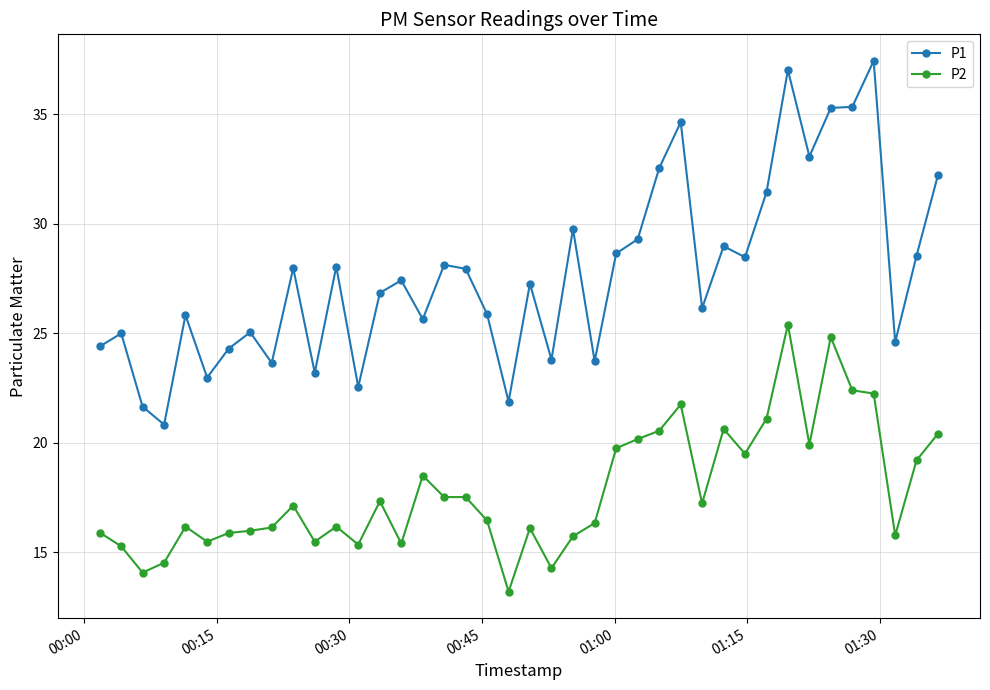

What is the value of the P2 point at the 4th from the left?

14.5